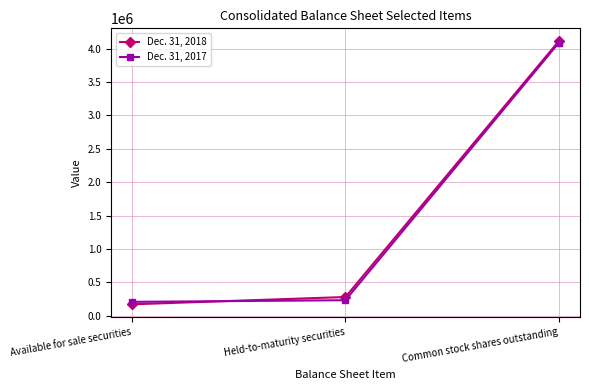

Is it true that Dec. 31, 2018 equals 5986202 at Common stock shares outstanding?

False